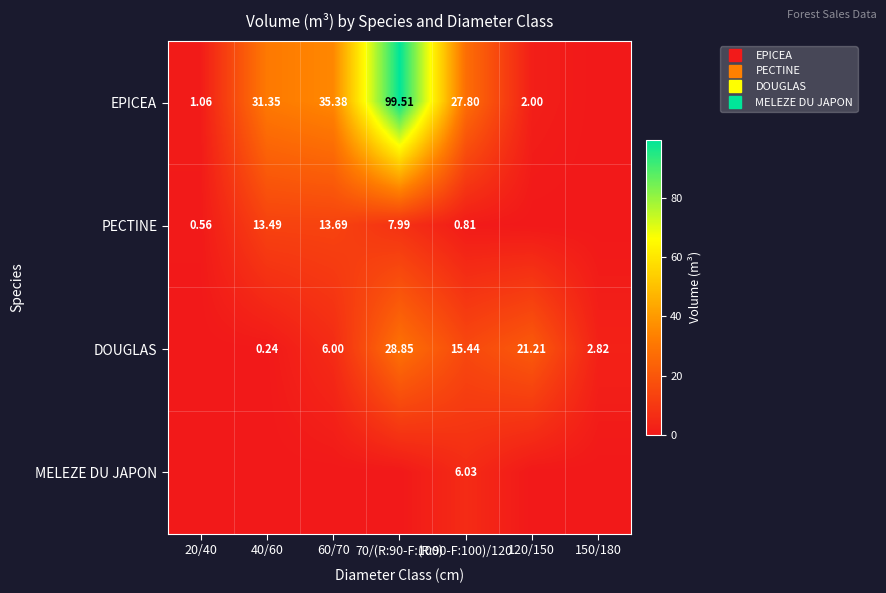

List the series in order of their peak value, lowest first.

MELEZE DU JAPON, PECTINE, DOUGLAS, EPICEA